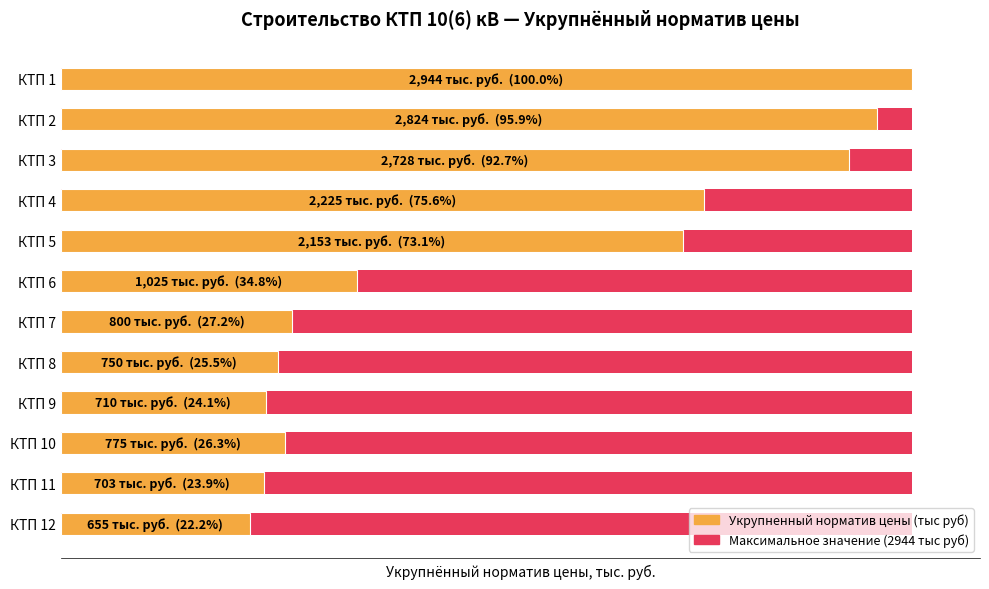

What is the approximate value of Укрупненный норматив цены (тыс руб) at 0?

2944.0